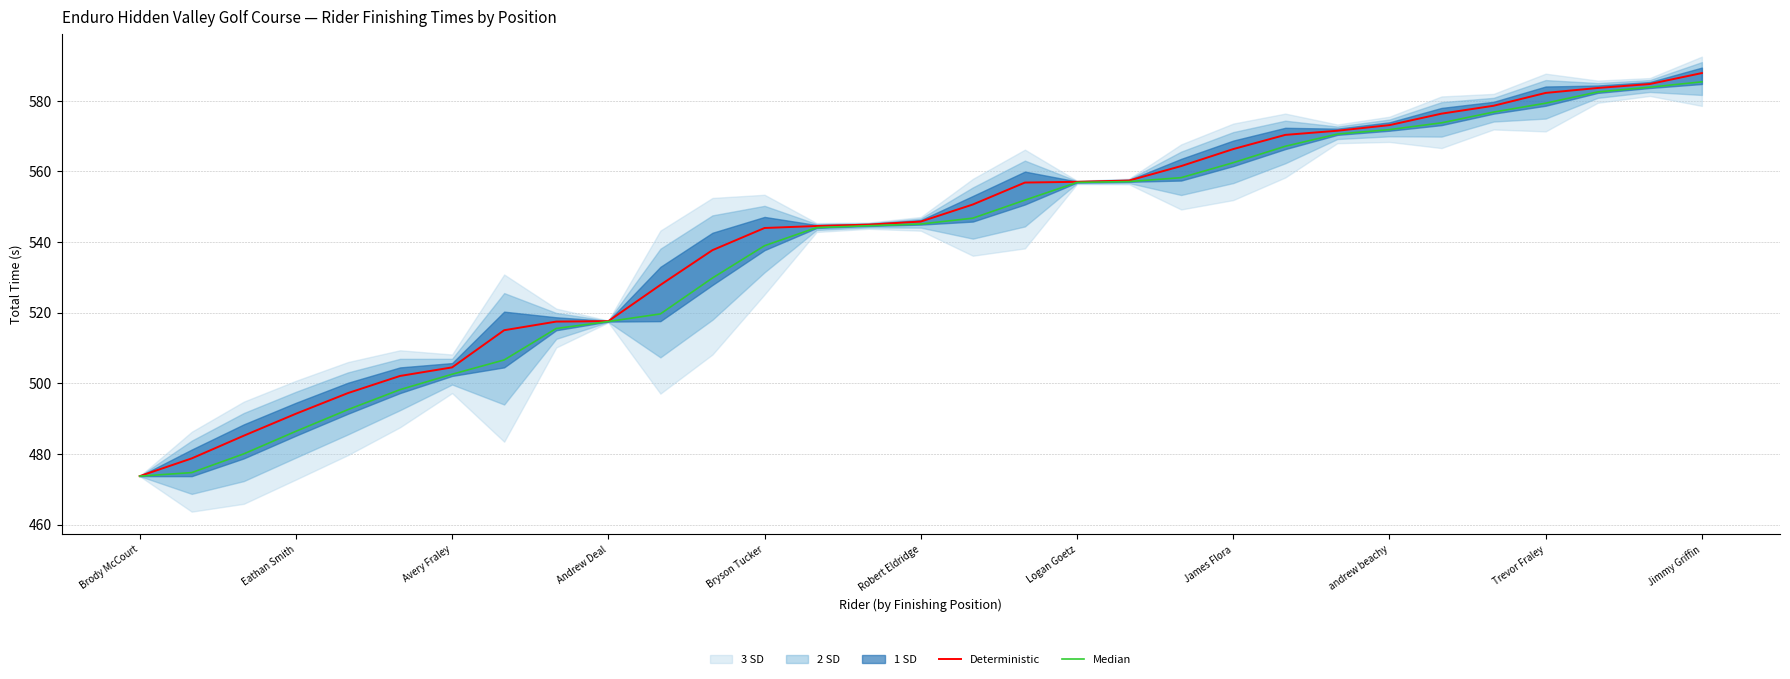

What is the difference between the maximum and minimum values in the Median series?

111.7